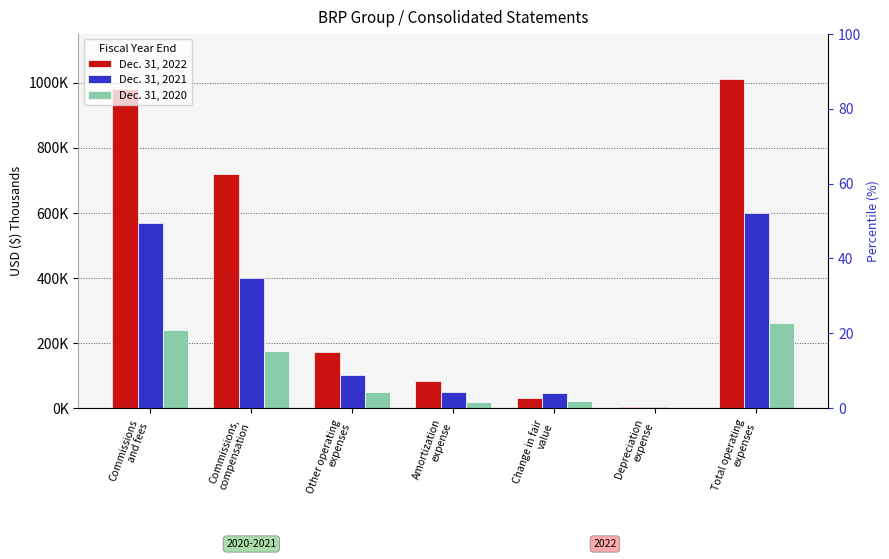

What are all the series names shown in the legend?

Dec. 31, 2022, Dec. 31, 2021, Dec. 31, 2020